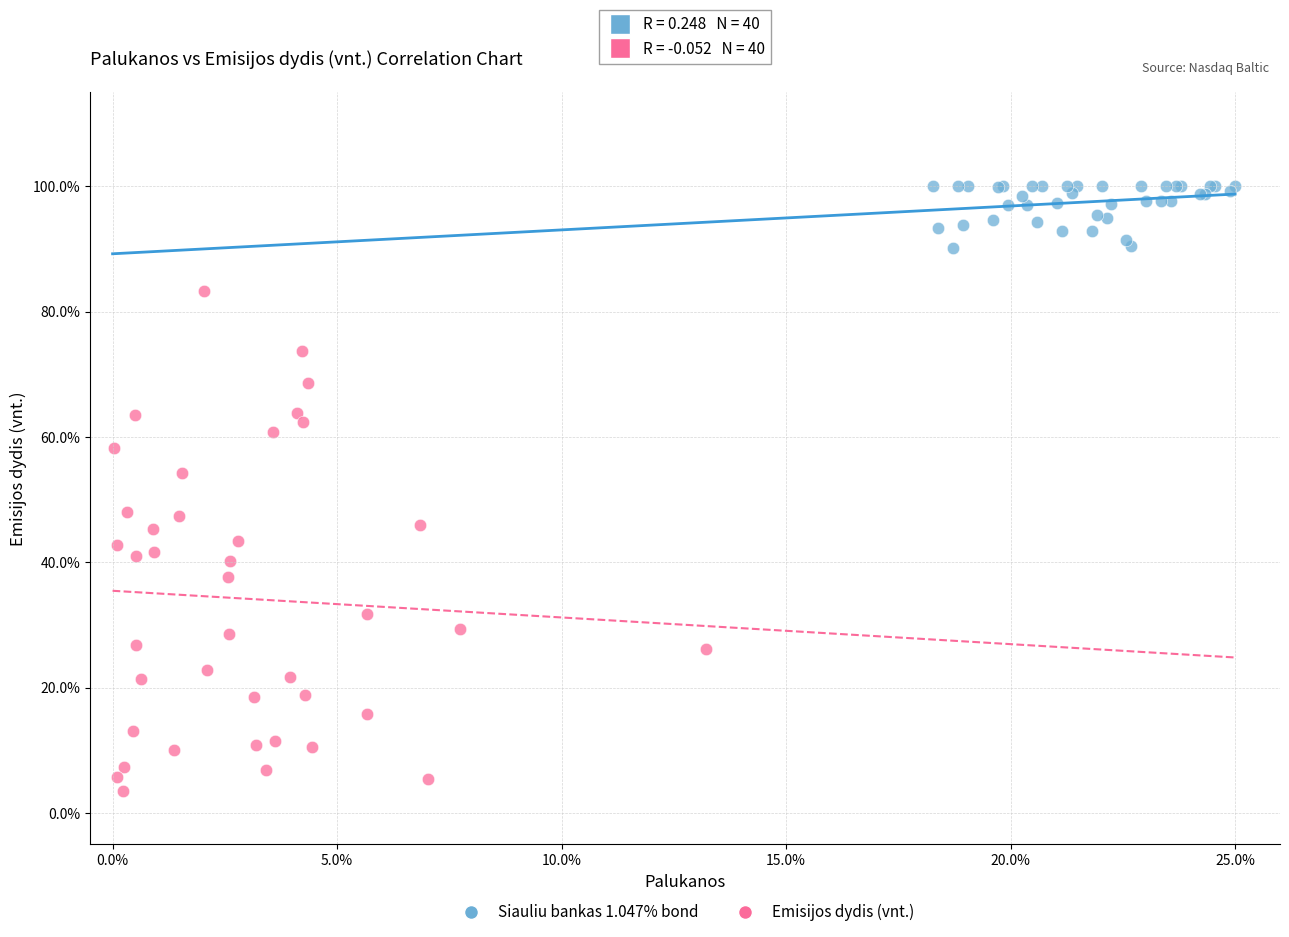

Which series has the widest spread of Y values?

Emisijos dydis (vnt.)